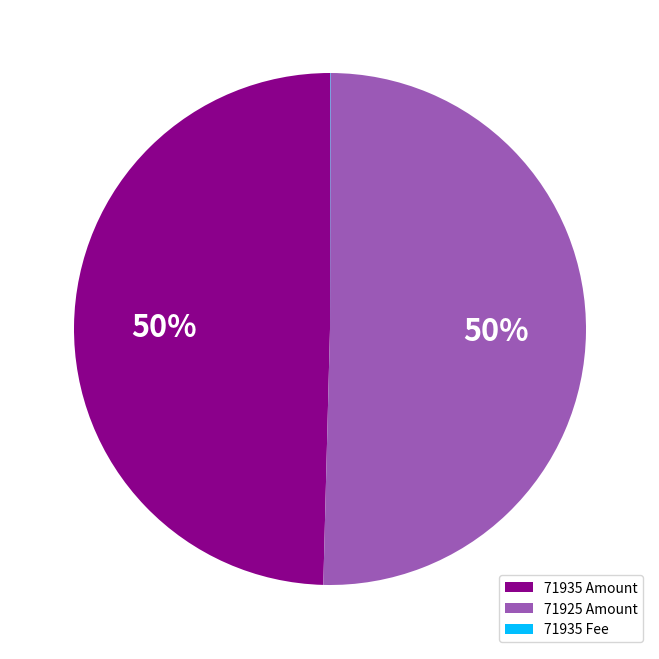

What is the ratio of the value at 71935 Amount to the value at 71925 Amount?

1.0